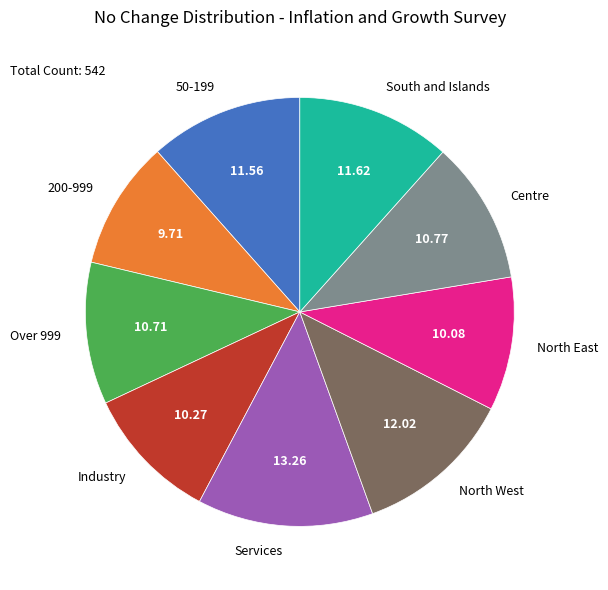

Is there any slice that represents more than half of the pie?

No